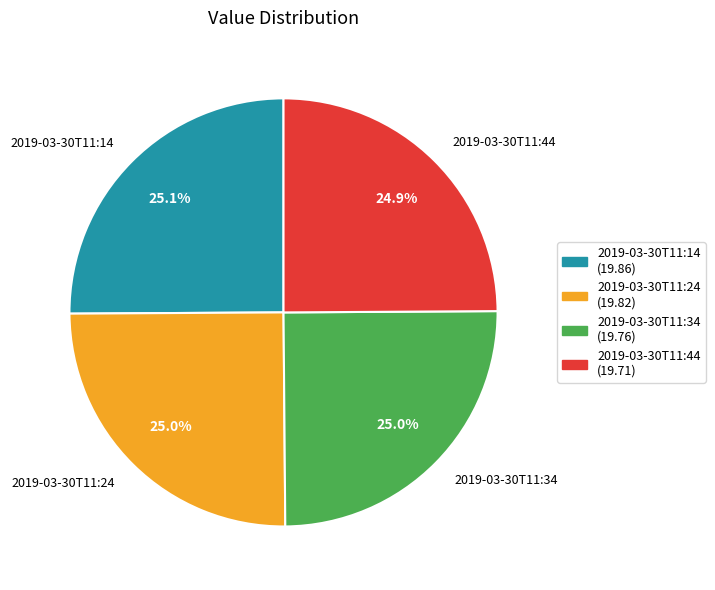

True or false: 2019-03-30T11:14 accounts for 38% of the total.

False